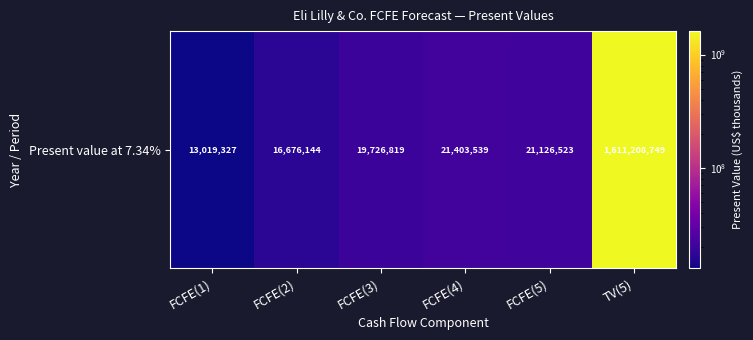

The value at FCFE(4) is 4880458. True or false?

False